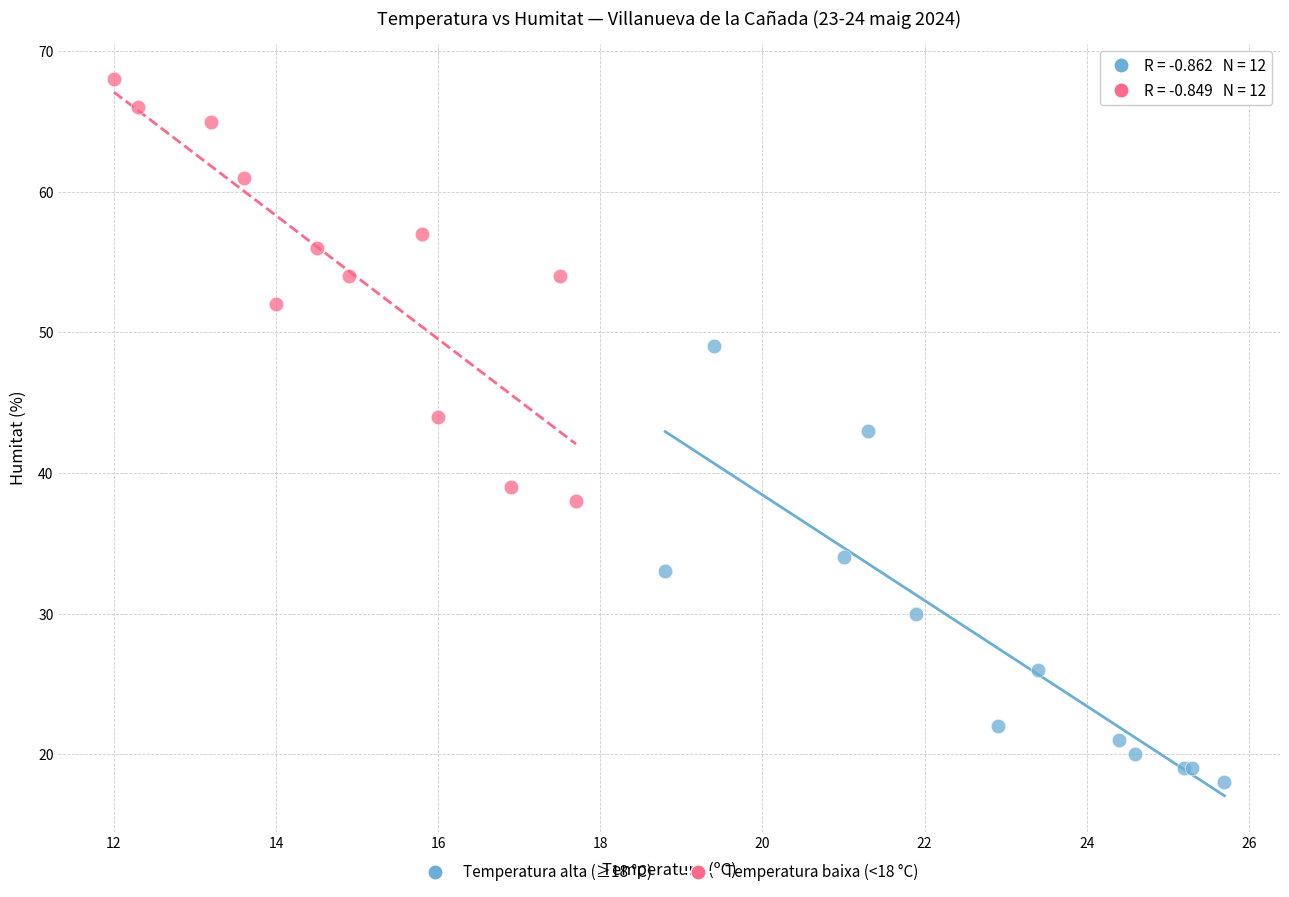

Which series contains the lowest Y value?

Temperatura alta (≥18 °C)